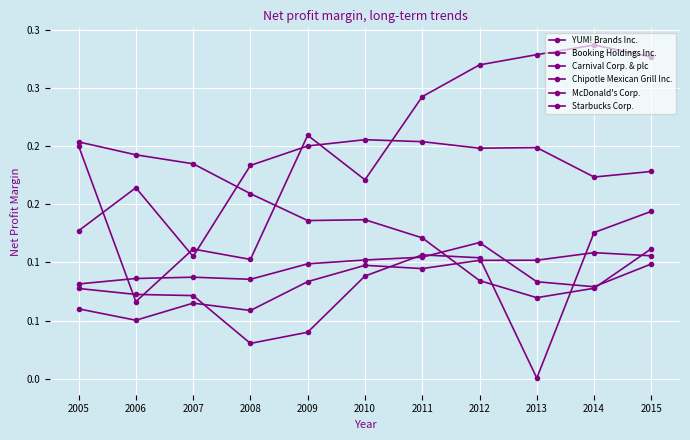

Does the chart have visible grid lines?

Yes